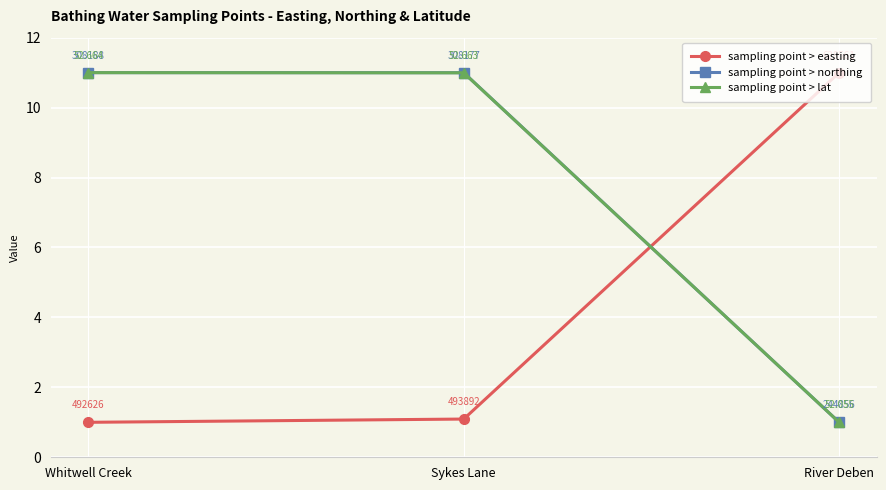

What is the sum of all sampling point > northing values?

23.0